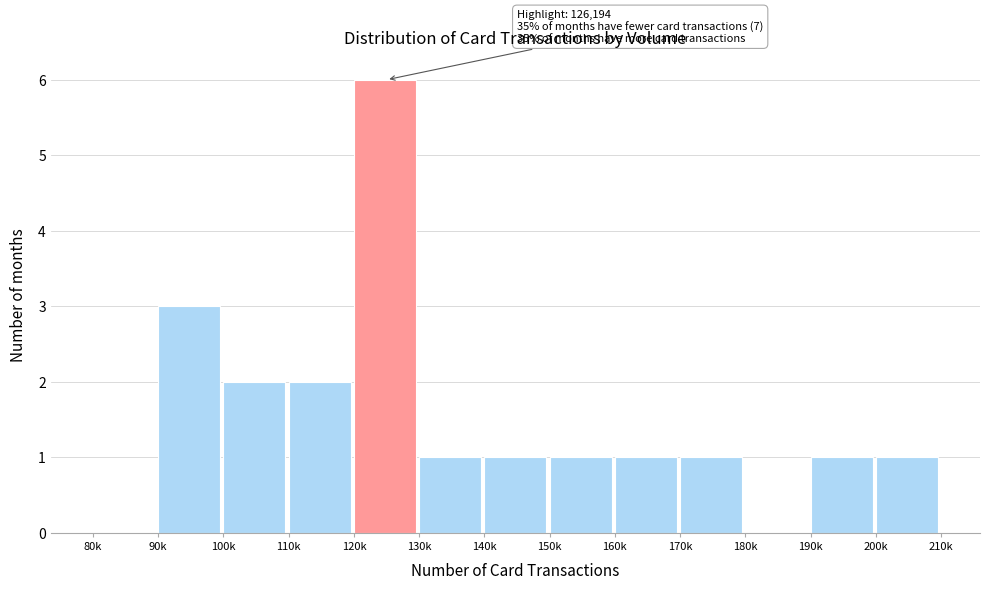

Reading right to left, list all the values displayed in this chart.

200k=1	190k=1	180k=0	170k=1	160k=1	150k=1	140k=1	130k=1	120k=6	110k=2	100k=2	90k=3	80k=0